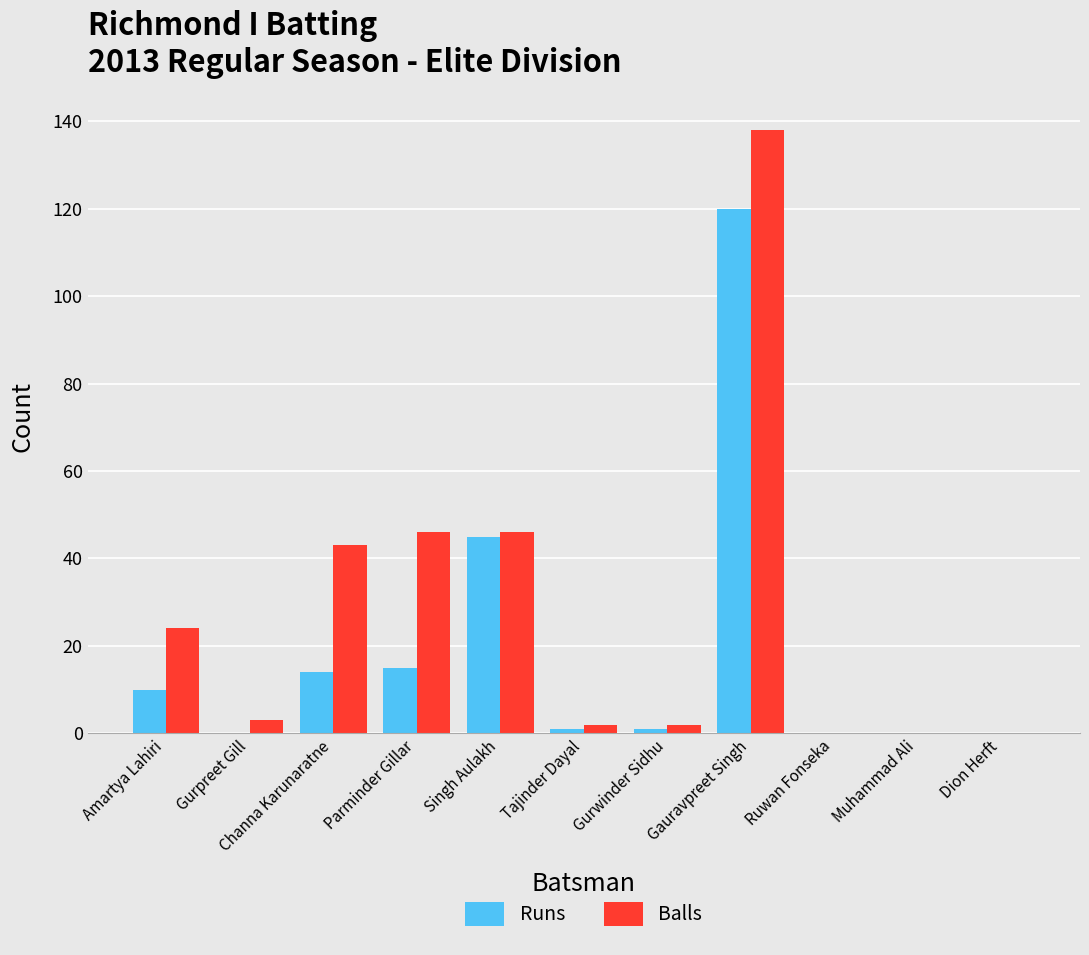

What is the sum of all Balls values?

304